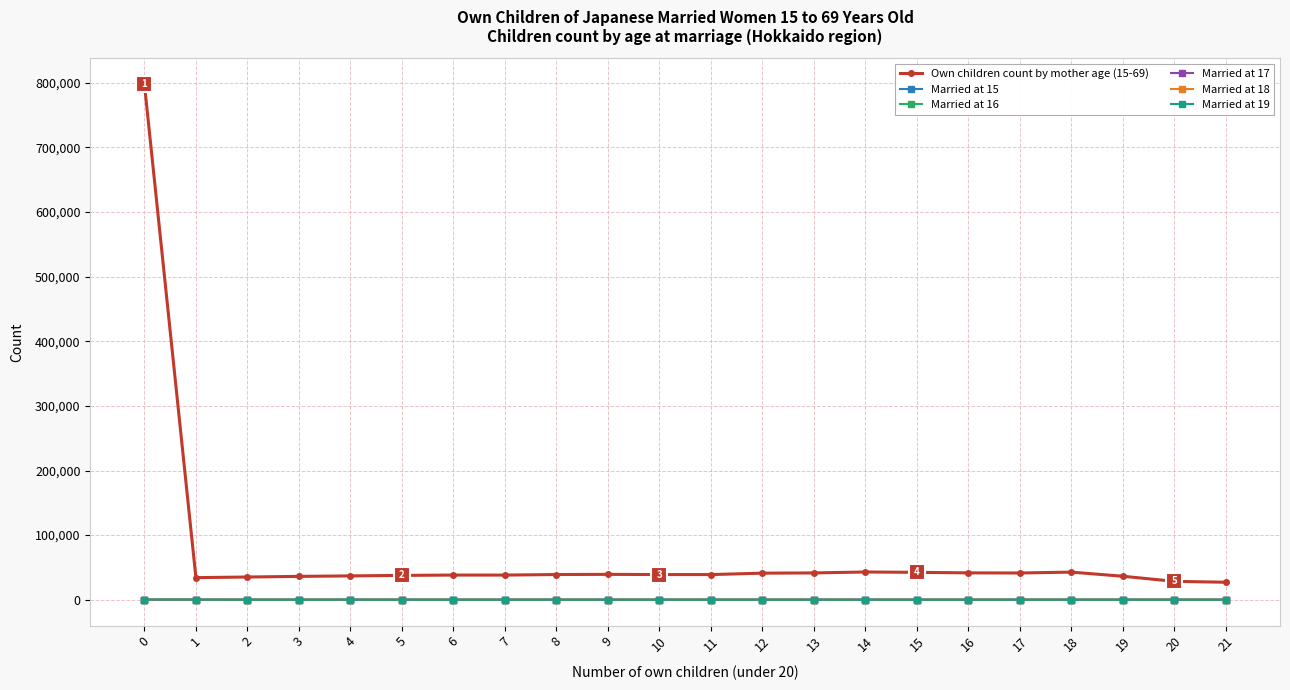

What is the highest value of the Own children count by mother age (15-69) series?

798025